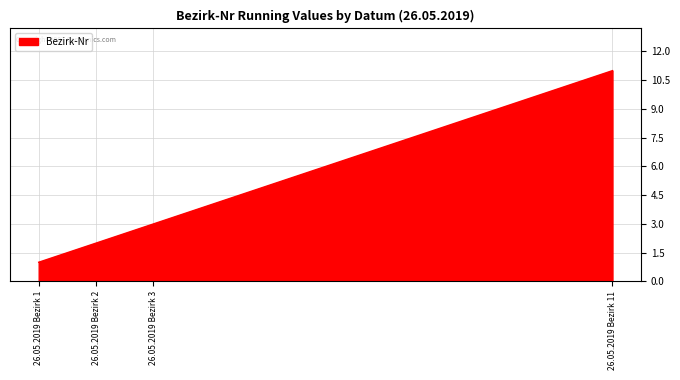

Which category has the highest value across all series?

26.05.2019 Bezirk 11